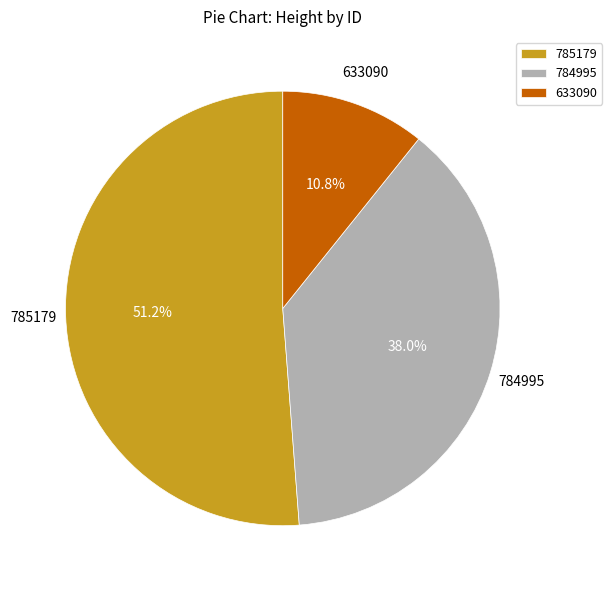

How many slices are in this pie chart?

3